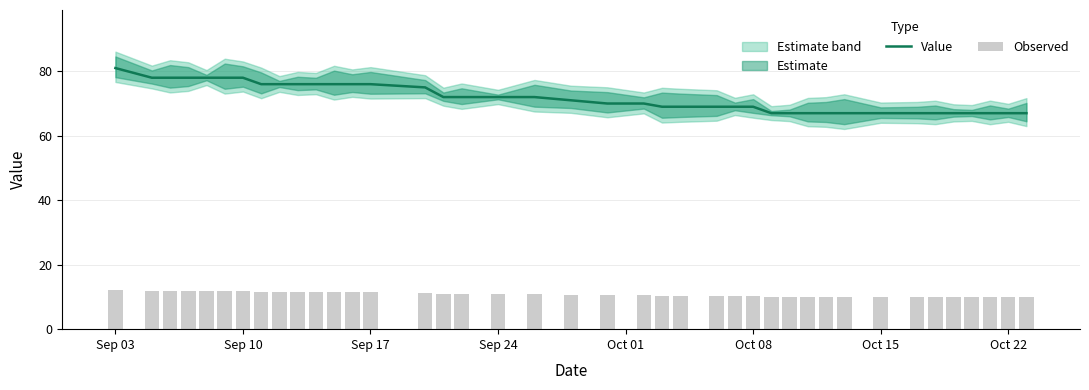

At which label does Value reach its peak?

Sep 03